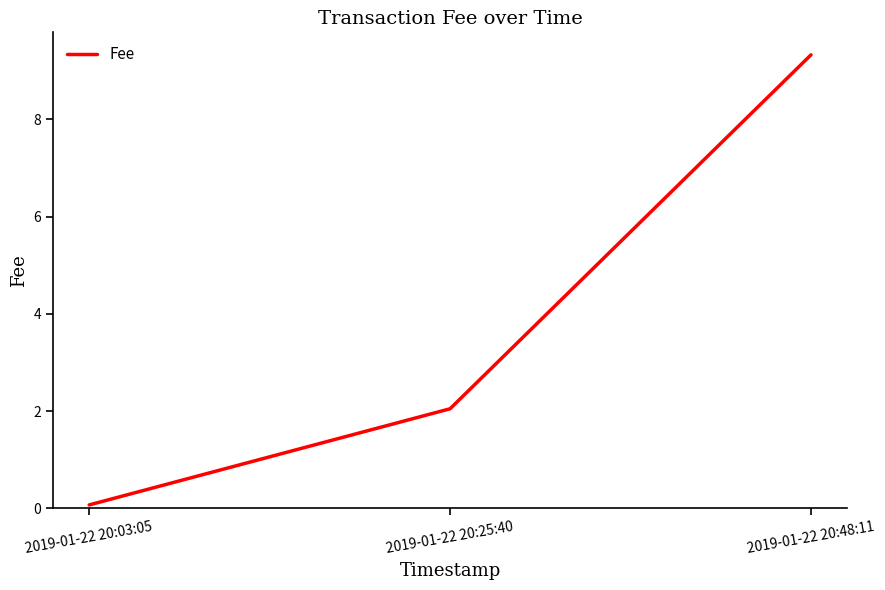

At which category does the chart reach its minimum across all series?

2019-01-22 20:03:05